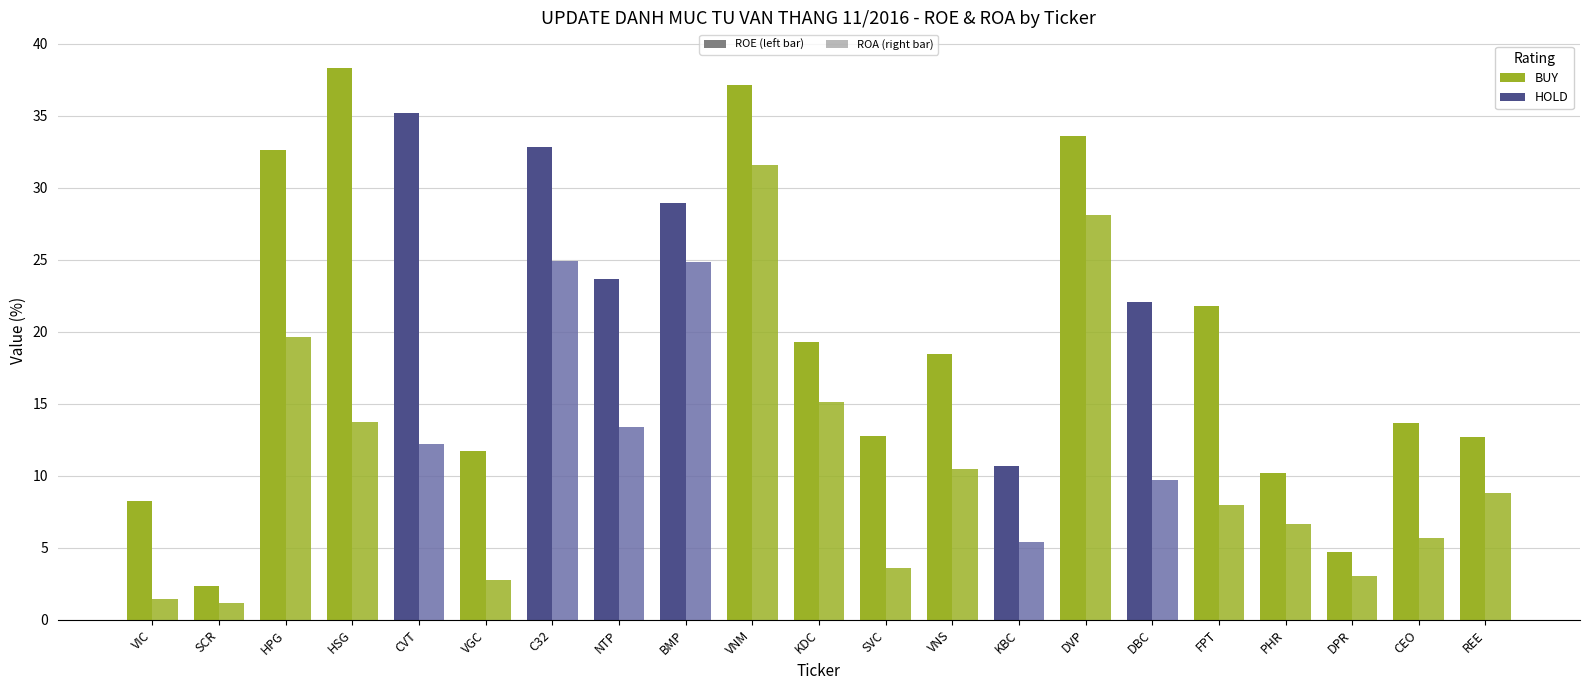

Count the number of categories in the chart.

21